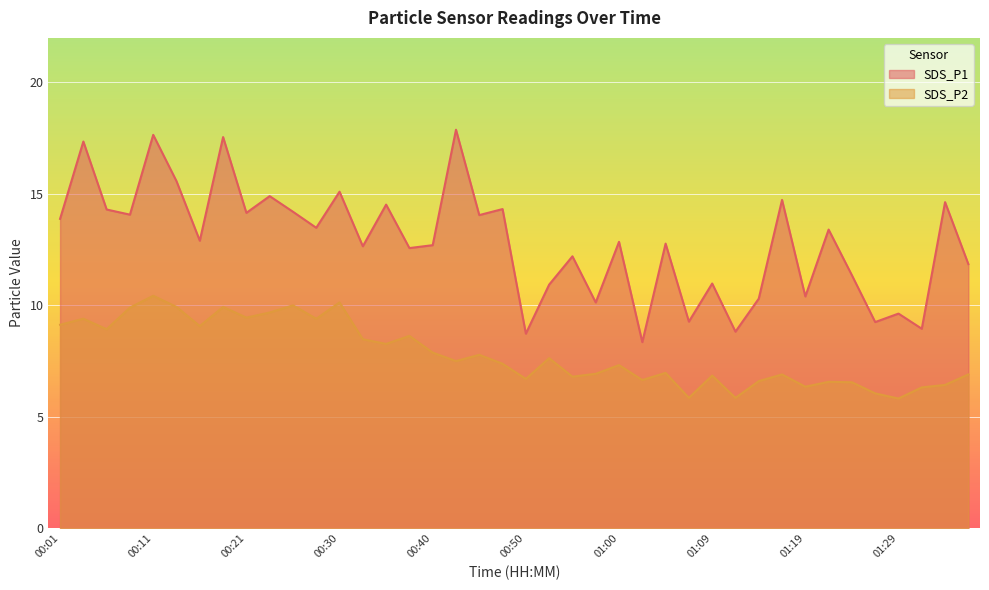

What are all the series names shown in the legend?

SDS_P1, SDS_P2